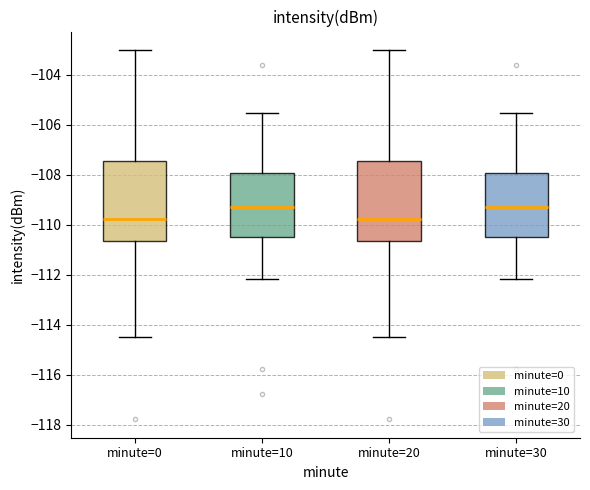

Reading left to right, transcribe this box plot: for each box, give where its median line is, the range the box spans, and where its two whiskers end, as read against the y-axis. The values are not printed on the chart, so give them approximately, as read against the axis.

minute=0: median -109.8, box -110.6 to -107.4, whiskers -114.6 to -103.0
minute=10: median -109.4, box -110.4 to -108.0, whiskers -112.2 to -105.6
minute=20: median -109.8, box -110.6 to -107.4, whiskers -114.6 to -103.0
minute=30: median -109.4, box -110.4 to -108.0, whiskers -112.2 to -105.6